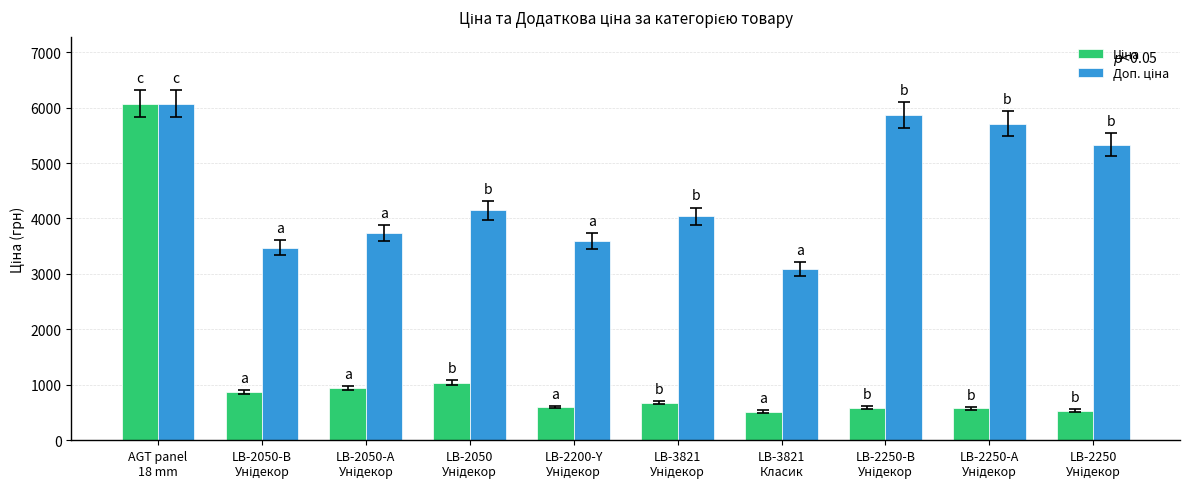

At how many categories does at least one series exceed 1719?

10